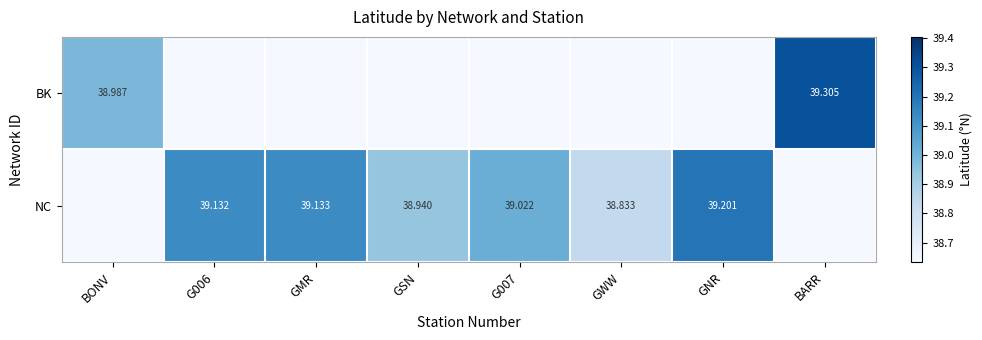

Is the value of BK at BARR greater than the value of NC at G007?

Yes